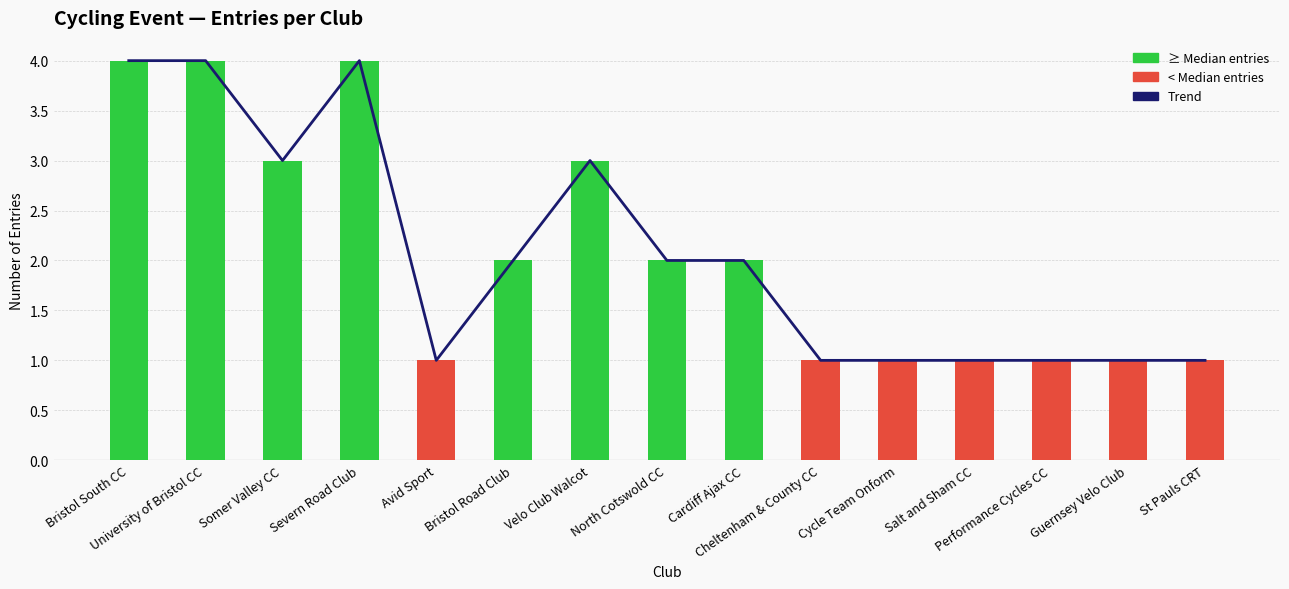

Which category has the lowest value across all series?

Avid Sport